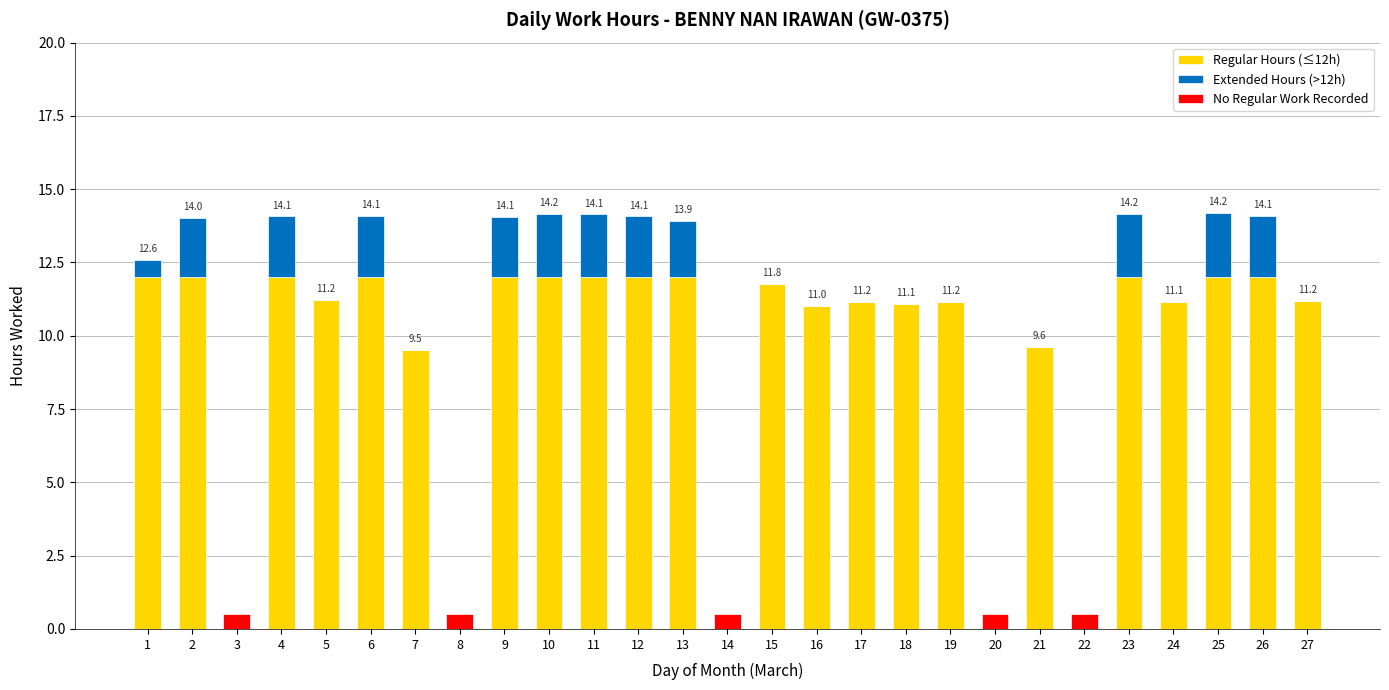

How many data points does each series have?

27